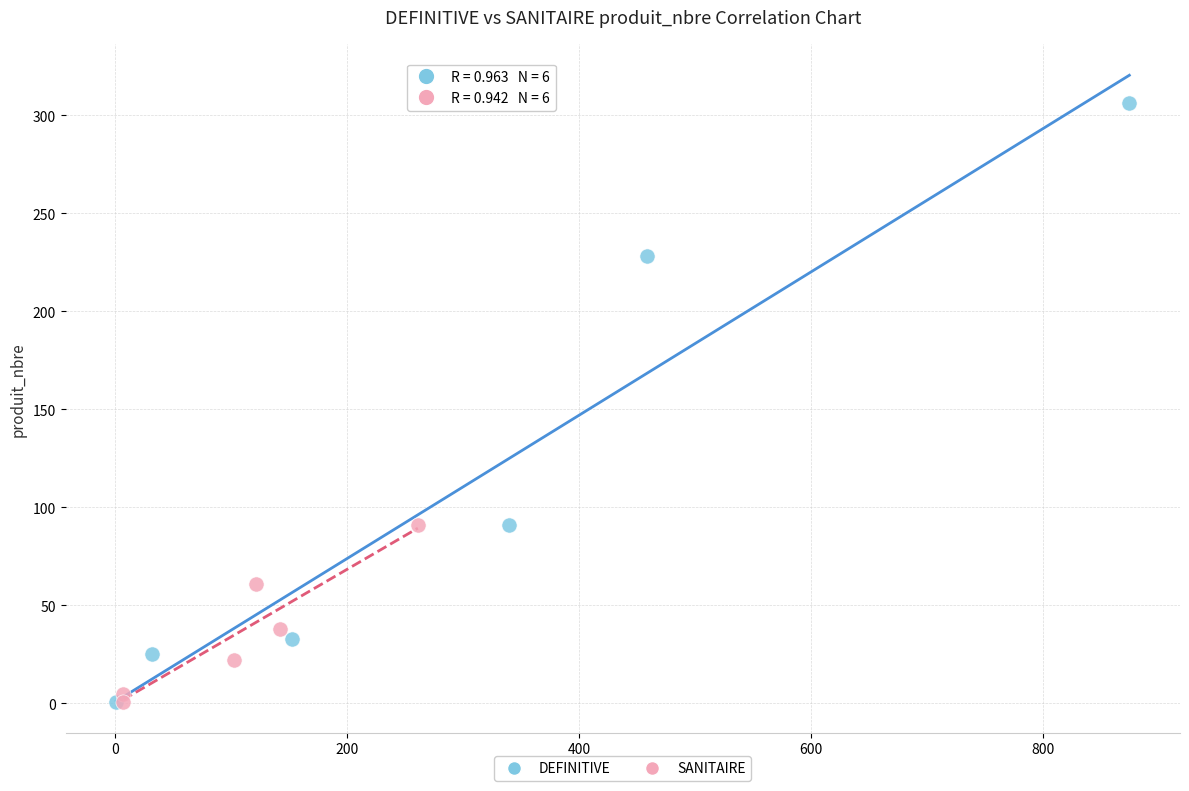

Which series has the largest Y range (max minus min)?

DEFINITIVE